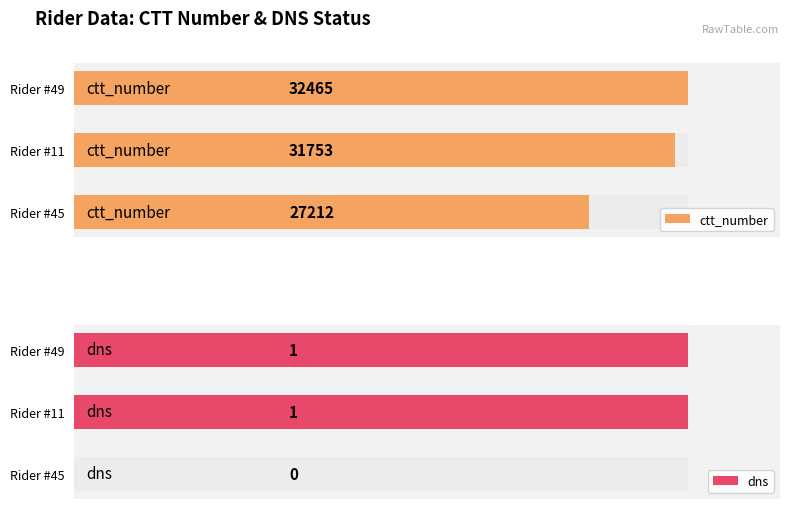

Reading left to right, list all the values displayed in this chart.

ctt_number: 27212	31753	32465
dns: 0	1	1